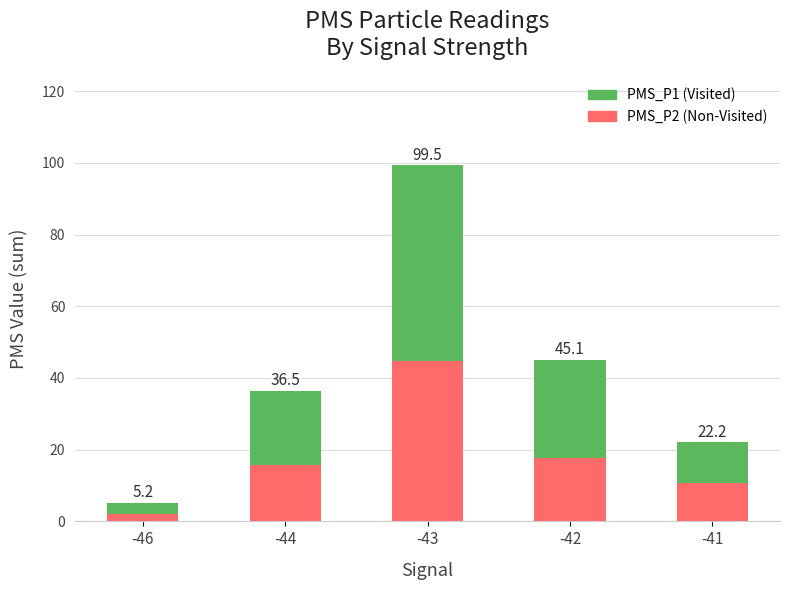

The PMS_P2 (Non-Visited) series shows 0.6 at -46. True or false?

False